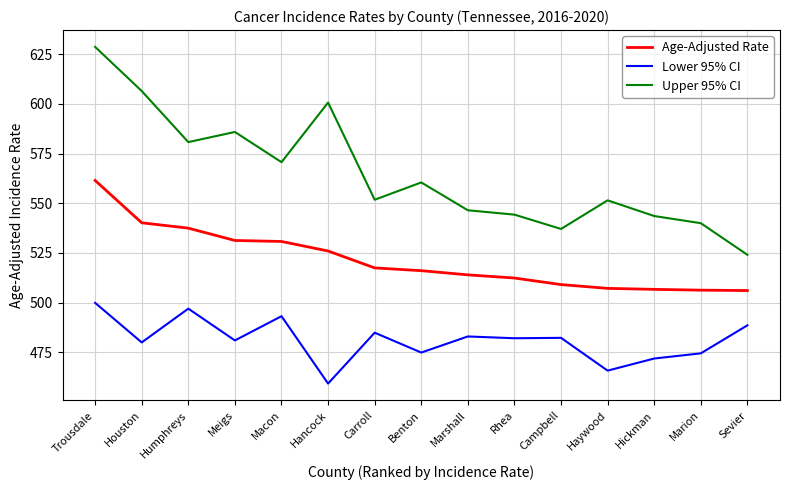

In Upper 95% CI, how many points are lower than both neighbors (excluding endpoints)?

4